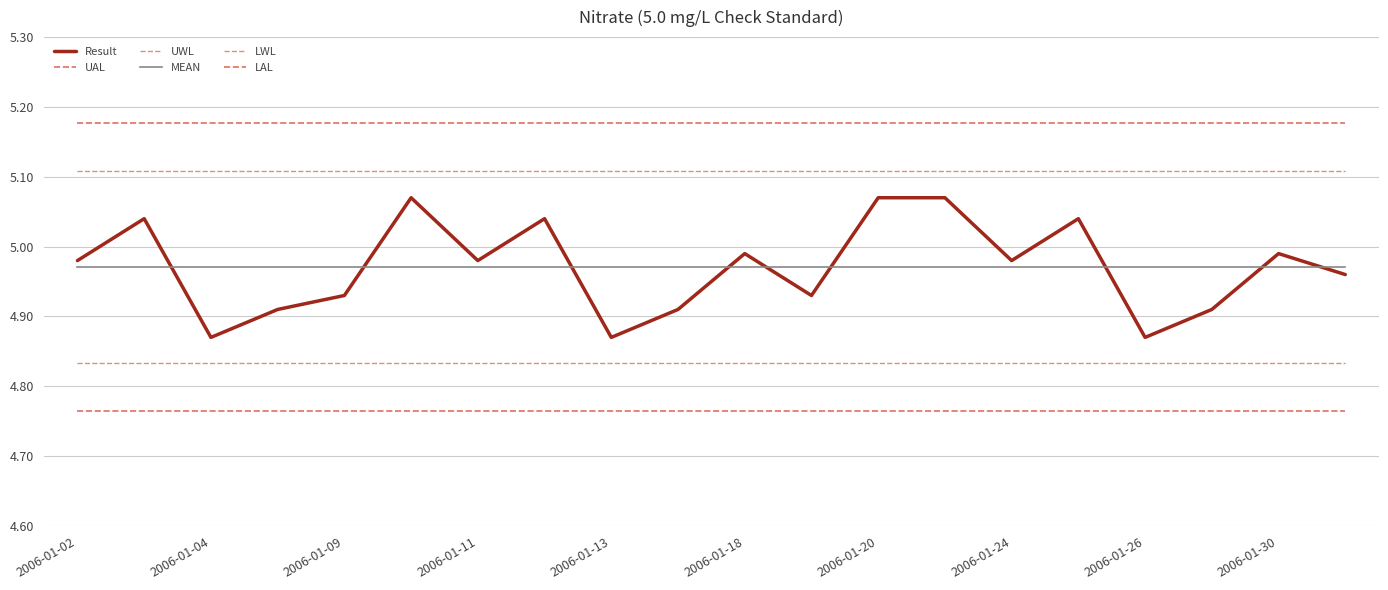

Reading left to right, transcribe all the data shown in this chart.

Result: 5.0	5.0	4.9	4.9	4.9	5.1	5.0	5.0	4.9	4.9	5.0	4.9	5.1	5.1	5.0	5.0	4.9	4.9	5.0	5.0
UAL: 5.2	5.2	5.2	5.2	5.2	5.2	5.2	5.2	5.2	5.2	5.2	5.2	5.2	5.2	5.2	5.2	5.2	5.2	5.2	5.2
UWL: 5.1	5.1	5.1	5.1	5.1	5.1	5.1	5.1	5.1	5.1	5.1	5.1	5.1	5.1	5.1	5.1	5.1	5.1	5.1	5.1
MEAN: 5.0	5.0	5.0	5.0	5.0	5.0	5.0	5.0	5.0	5.0	5.0	5.0	5.0	5.0	5.0	5.0	5.0	5.0	5.0	5.0
LWL: 4.8	4.8	4.8	4.8	4.8	4.8	4.8	4.8	4.8	4.8	4.8	4.8	4.8	4.8	4.8	4.8	4.8	4.8	4.8	4.8
LAL: 4.8	4.8	4.8	4.8	4.8	4.8	4.8	4.8	4.8	4.8	4.8	4.8	4.8	4.8	4.8	4.8	4.8	4.8	4.8	4.8